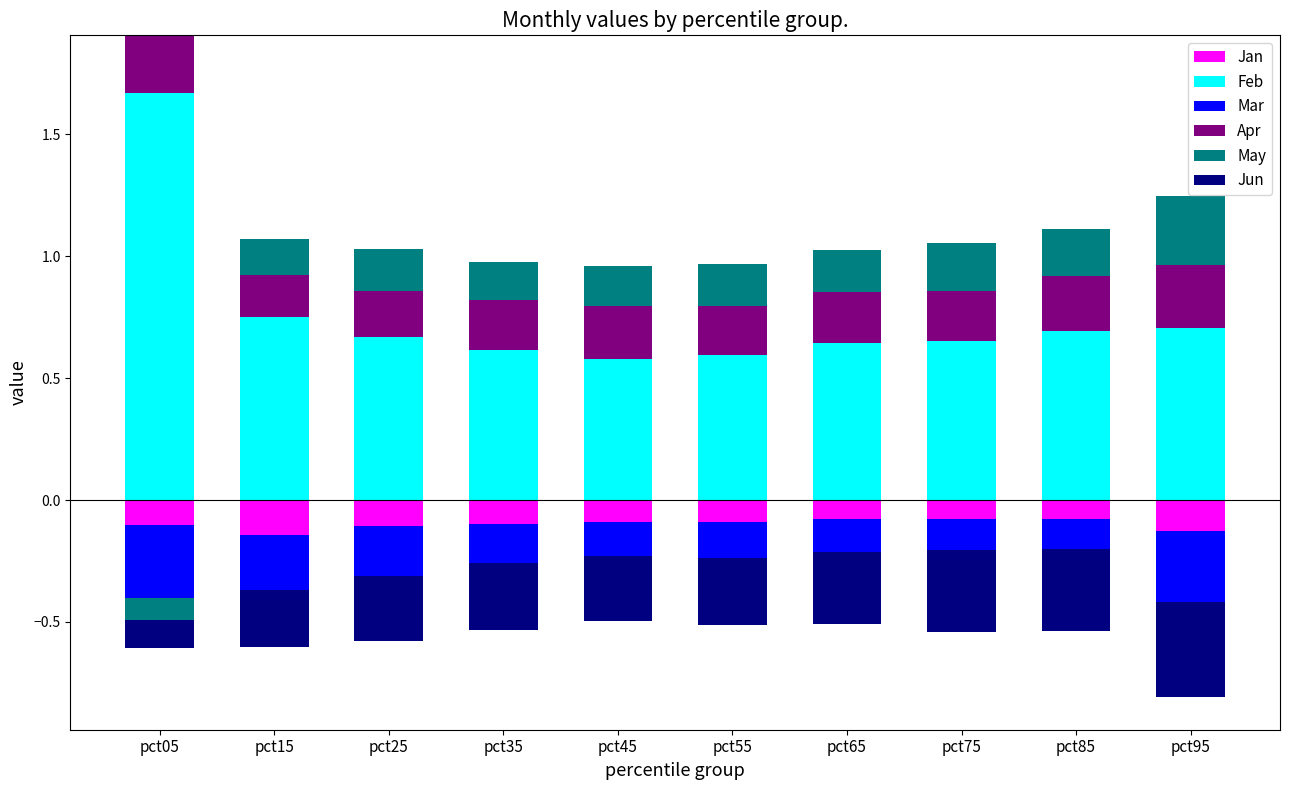

Count the Feb values in the range 0 to 1.

9